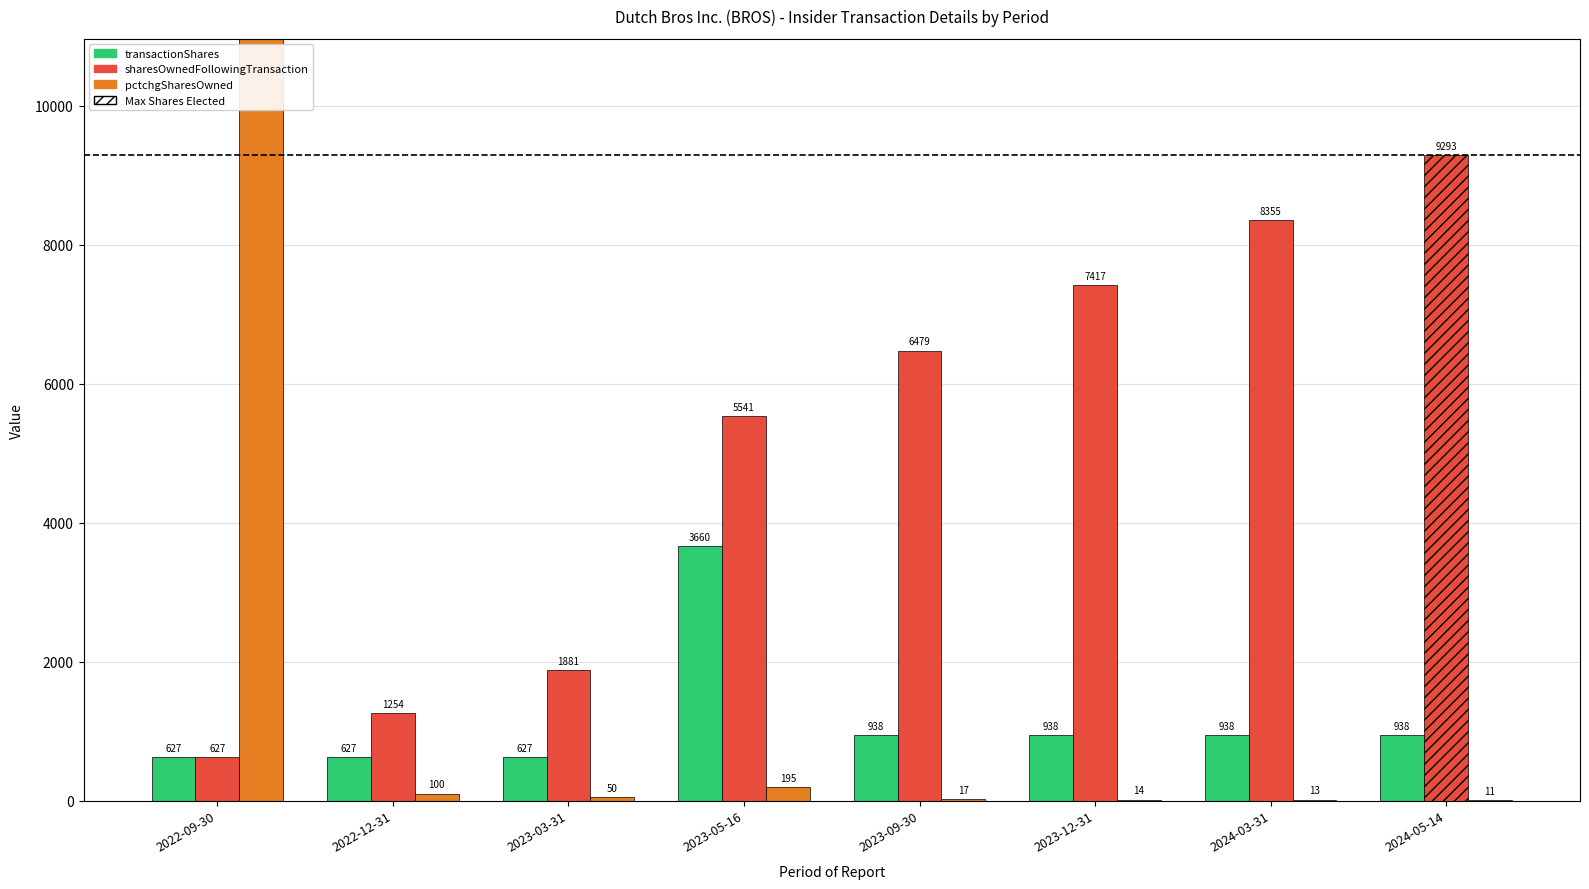

What is the average value of the pctchgSharesOwned series?

4146